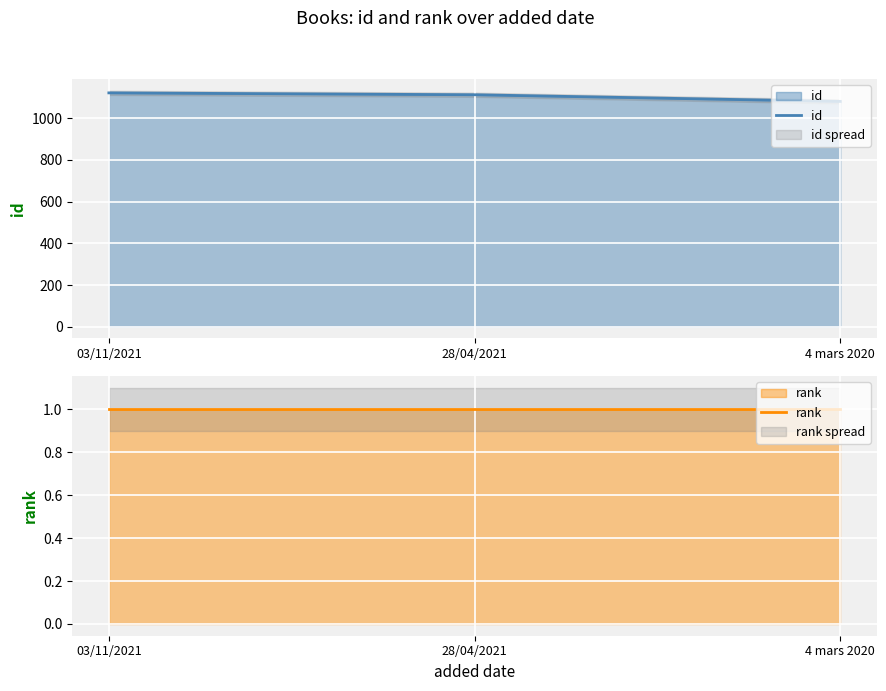

Reading right to left, what are all the values shown in this chart?

id: 1081	1113	1122
rank: 1	1	1